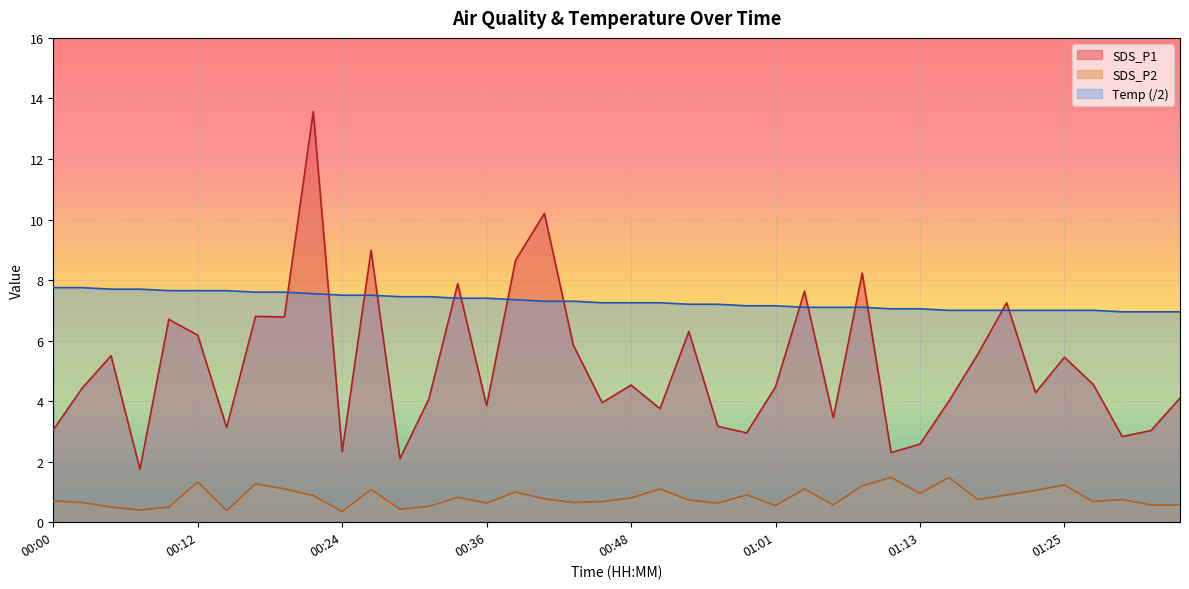

What is the difference between the maximum and minimum values in the SDS_P2 series?

1.1